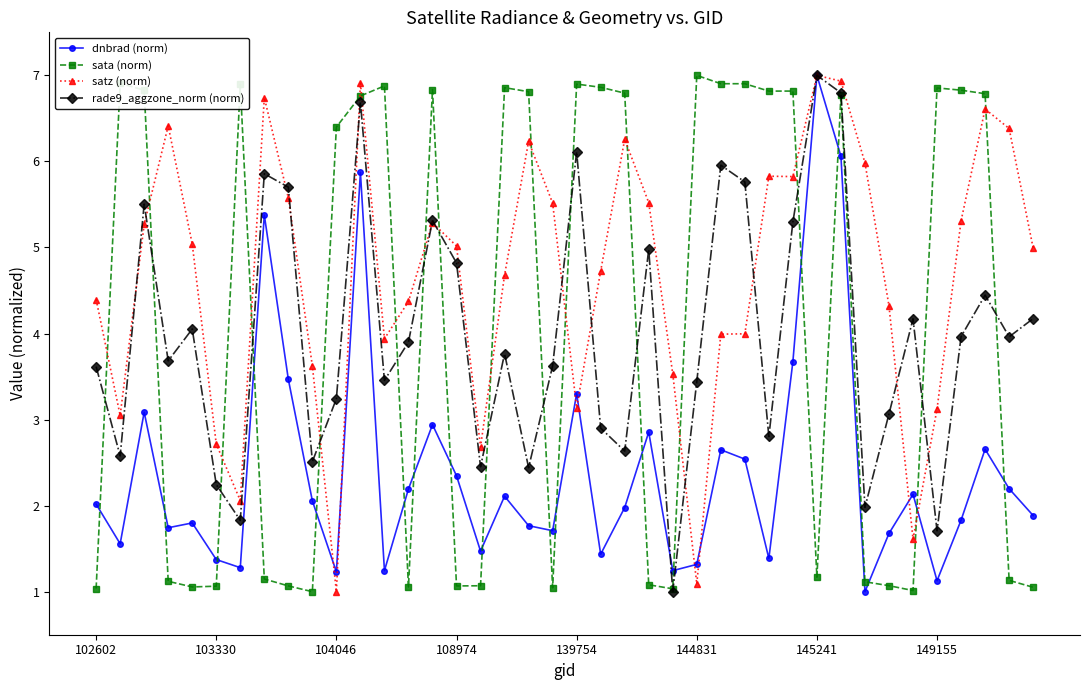

What is the sum of all rade9_aggzone_norm (norm) values?

159.4